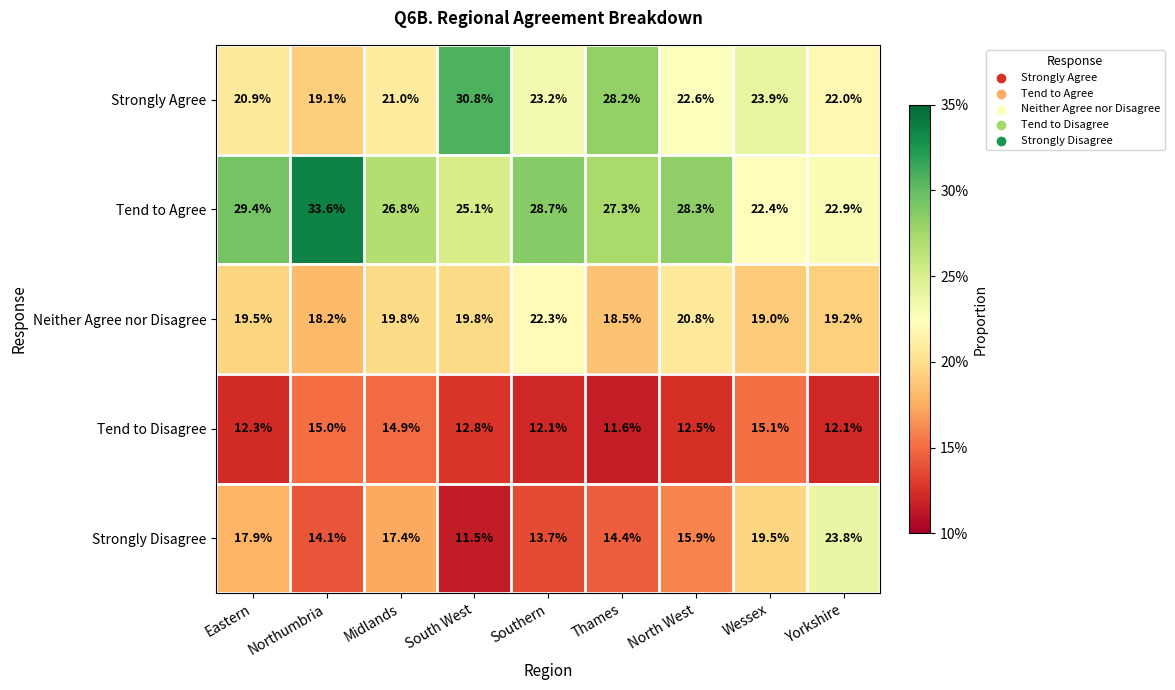

What is the total value across all series at Wessex?

99.9